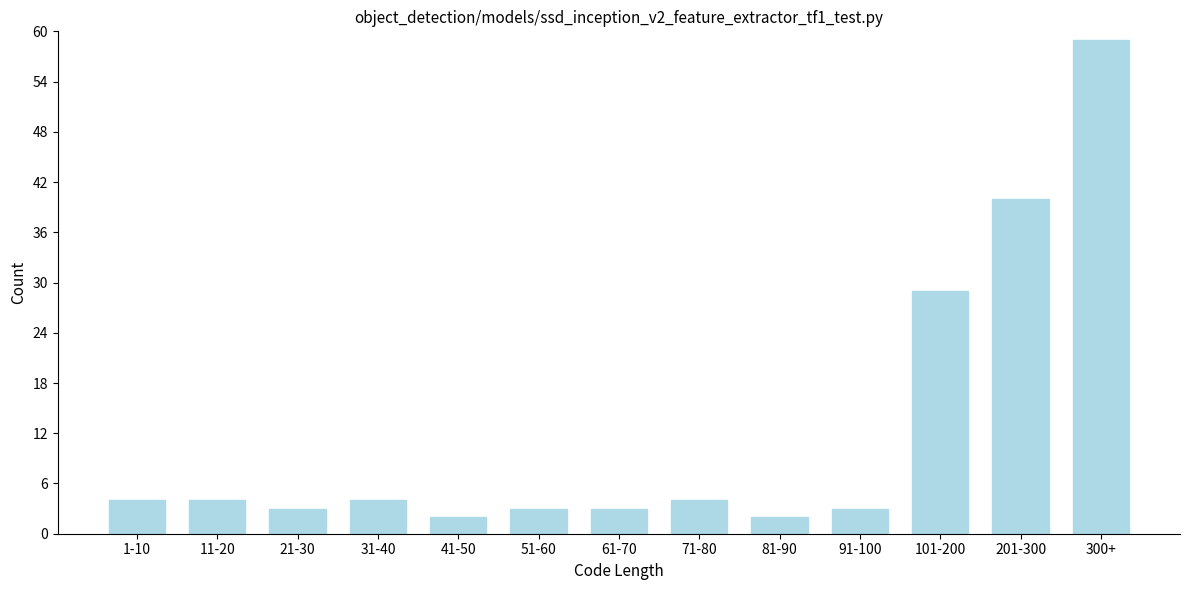

Reading right to left, what are all the values shown in this chart?

300+=59	201-300=40	101-200=29	91-100=3	81-90=2	71-80=4	61-70=3	51-60=3	41-50=2	31-40=4	21-30=3	11-20=4	1-10=4